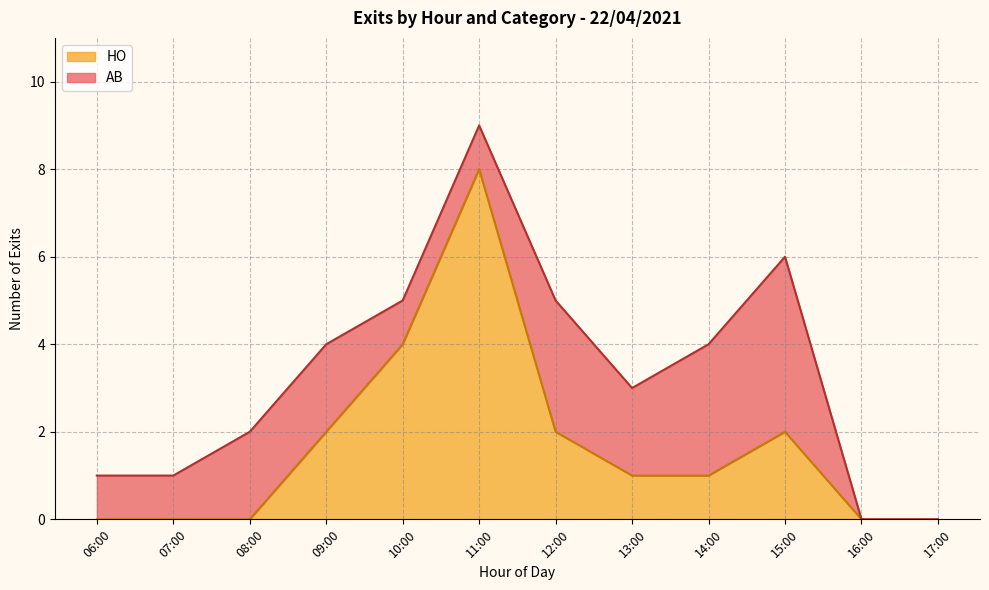

Which category has the highest value in the HO series?

11:00